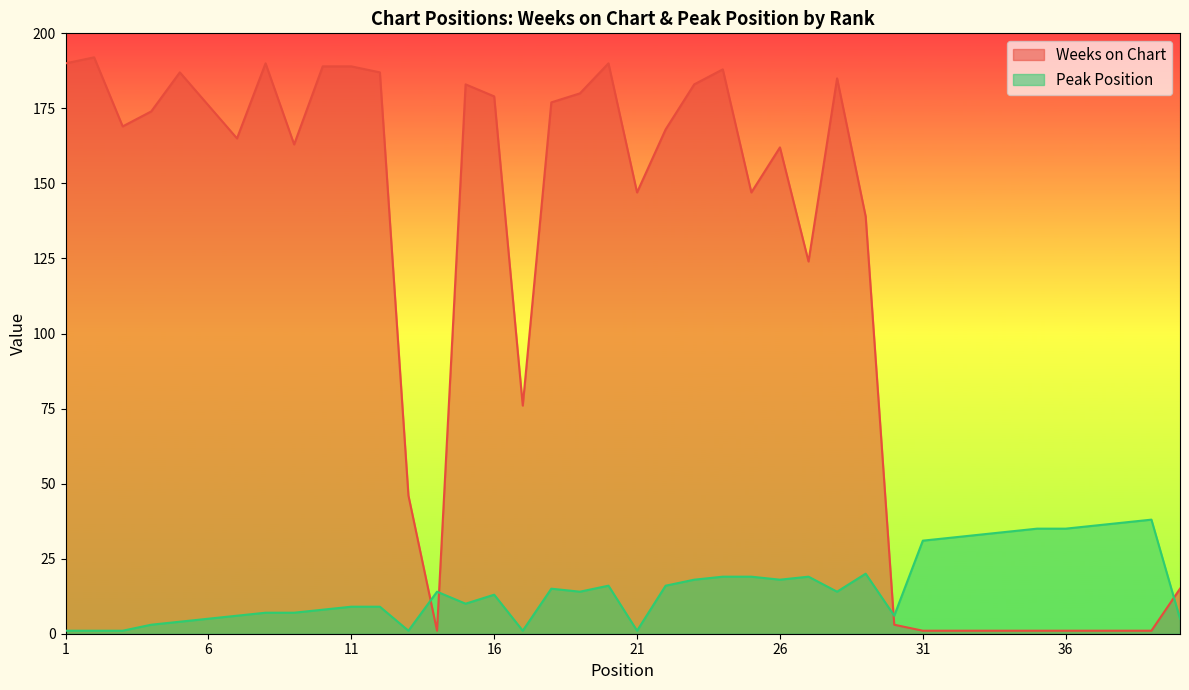

At 22, list the series in order from smallest to largest.

Peak Position, Weeks on Chart